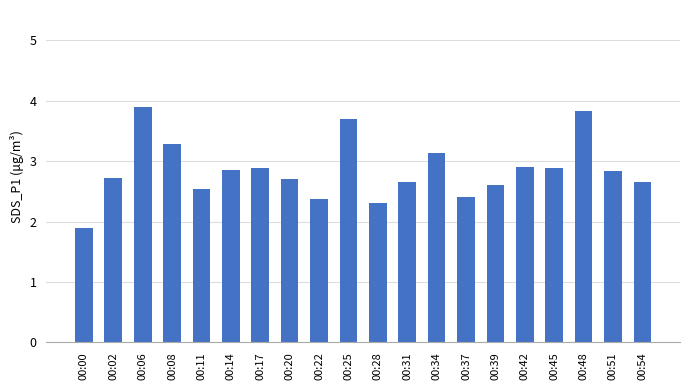

Which category has the lowest value across all series?

00:00